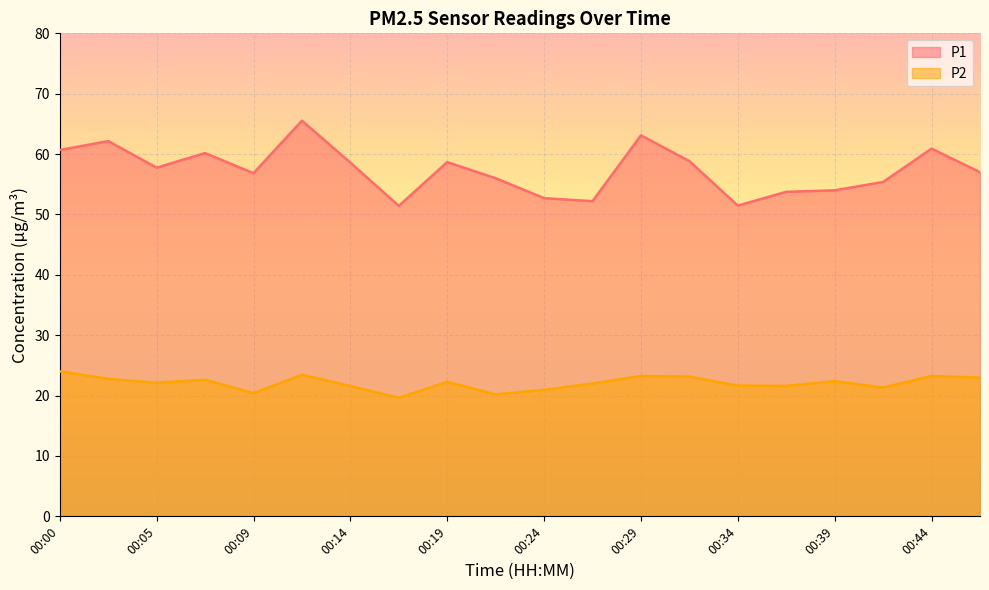

What is the sum of all P1 values?

1147.1